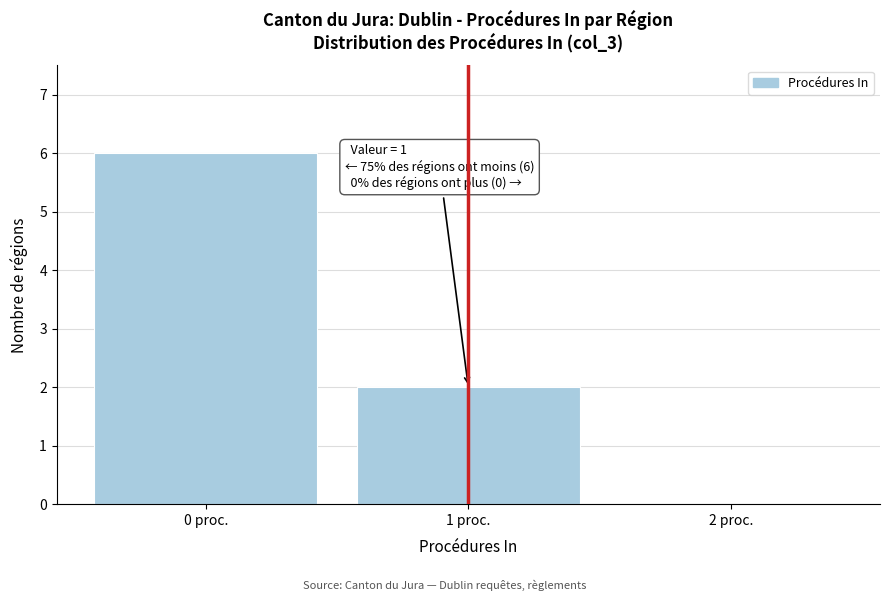

Over which range of the x-axis is the bar tallest?

-0.5 to 0.5